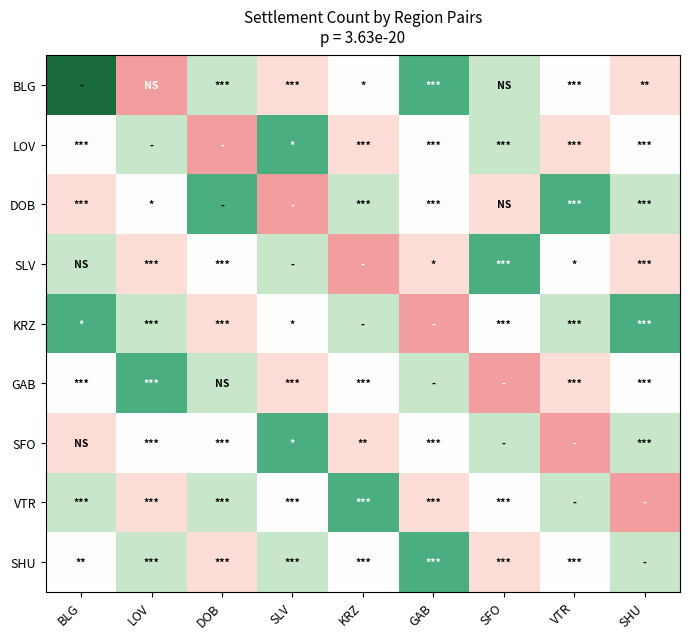

Reading left to right, extract all data points from this chart.

BLG: BLG=1.0	LOV=0.0	DOB=0.6	SLV=0.2	KRZ=0.4	GAB=0.8	SFO=0.6	VTR=0.4	SHU=0.2
LOV: BLG=0.4	LOV=0.6	DOB=0.0	SLV=0.8	KRZ=0.2	GAB=0.4	SFO=0.6	VTR=0.2	SHU=0.4
DOB: BLG=0.2	LOV=0.4	DOB=0.8	SLV=0.0	KRZ=0.6	GAB=0.4	SFO=0.2	VTR=0.8	SHU=0.6
SLV: BLG=0.6	LOV=0.2	DOB=0.4	SLV=0.6	KRZ=0.0	GAB=0.2	SFO=0.8	VTR=0.4	SHU=0.2
KRZ: BLG=0.8	LOV=0.6	DOB=0.2	SLV=0.4	KRZ=0.6	GAB=0.0	SFO=0.4	VTR=0.6	SHU=0.8
GAB: BLG=0.4	LOV=0.8	DOB=0.6	SLV=0.2	KRZ=0.4	GAB=0.6	SFO=0.0	VTR=0.2	SHU=0.4
SFO: BLG=0.2	LOV=0.4	DOB=0.4	SLV=0.8	KRZ=0.2	GAB=0.4	SFO=0.6	VTR=0.0	SHU=0.6
VTR: BLG=0.6	LOV=0.2	DOB=0.6	SLV=0.4	KRZ=0.8	GAB=0.2	SFO=0.4	VTR=0.6	SHU=0.0
SHU: BLG=0.4	LOV=0.6	DOB=0.2	SLV=0.6	KRZ=0.4	GAB=0.8	SFO=0.2	VTR=0.4	SHU=0.6